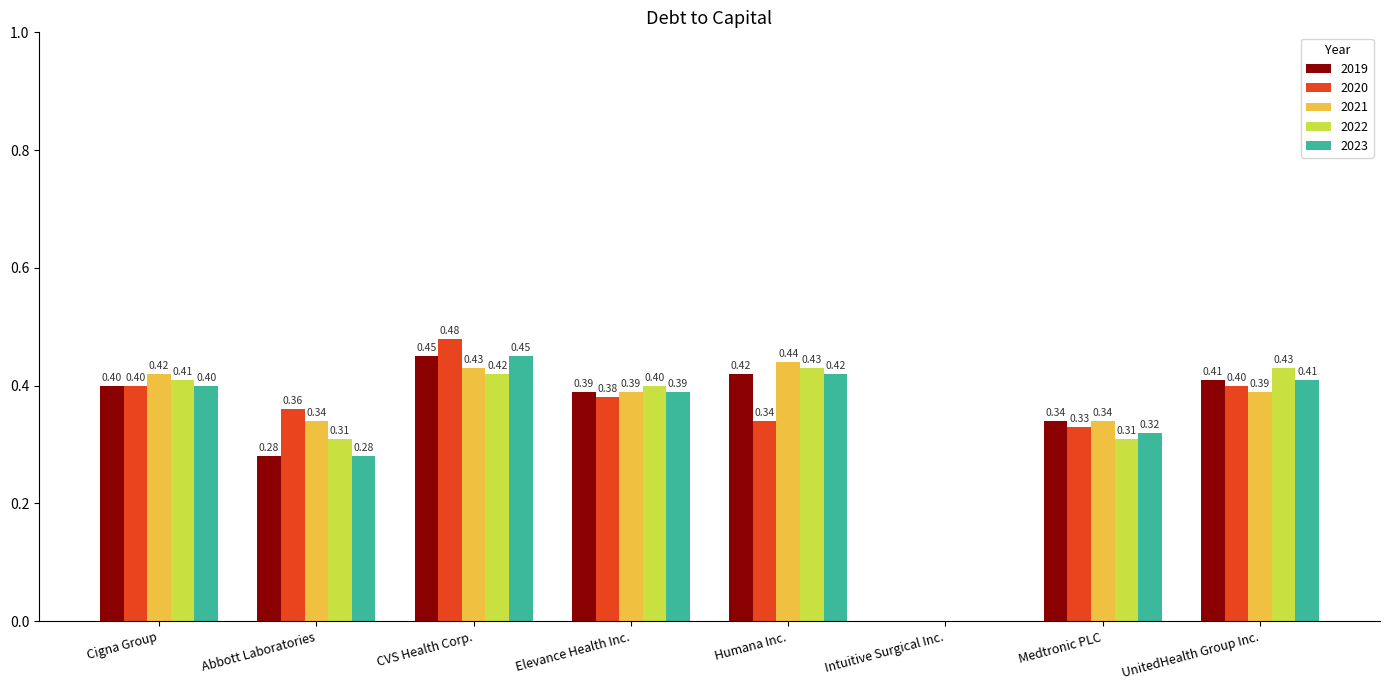

What is the sum of all 2022 values?

2.7